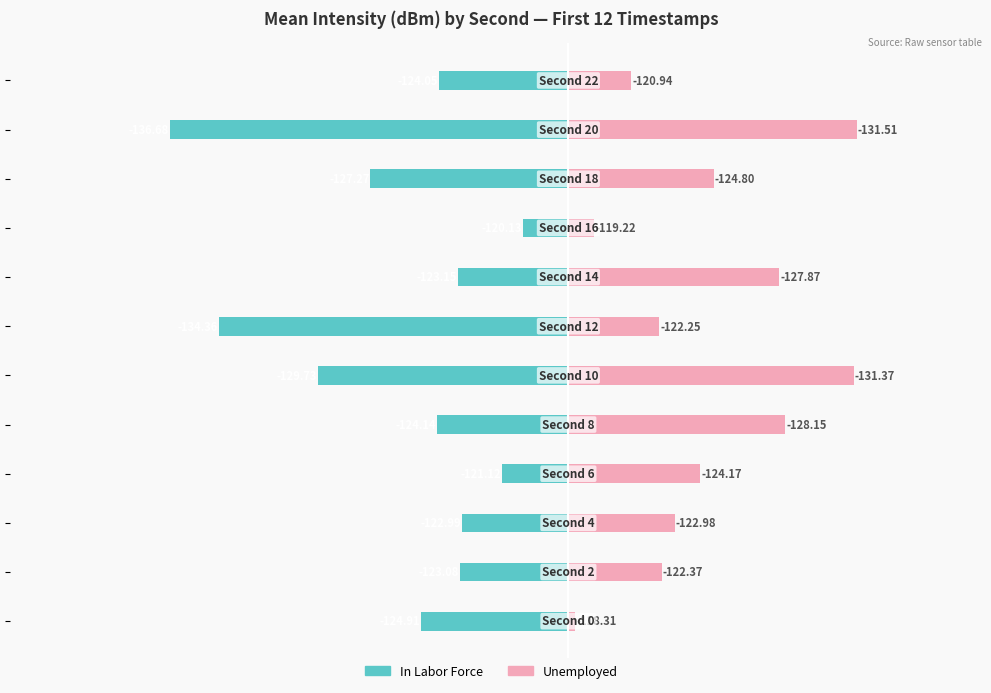

What is the difference between the In Labor Force values at 10 and 0?

3.0